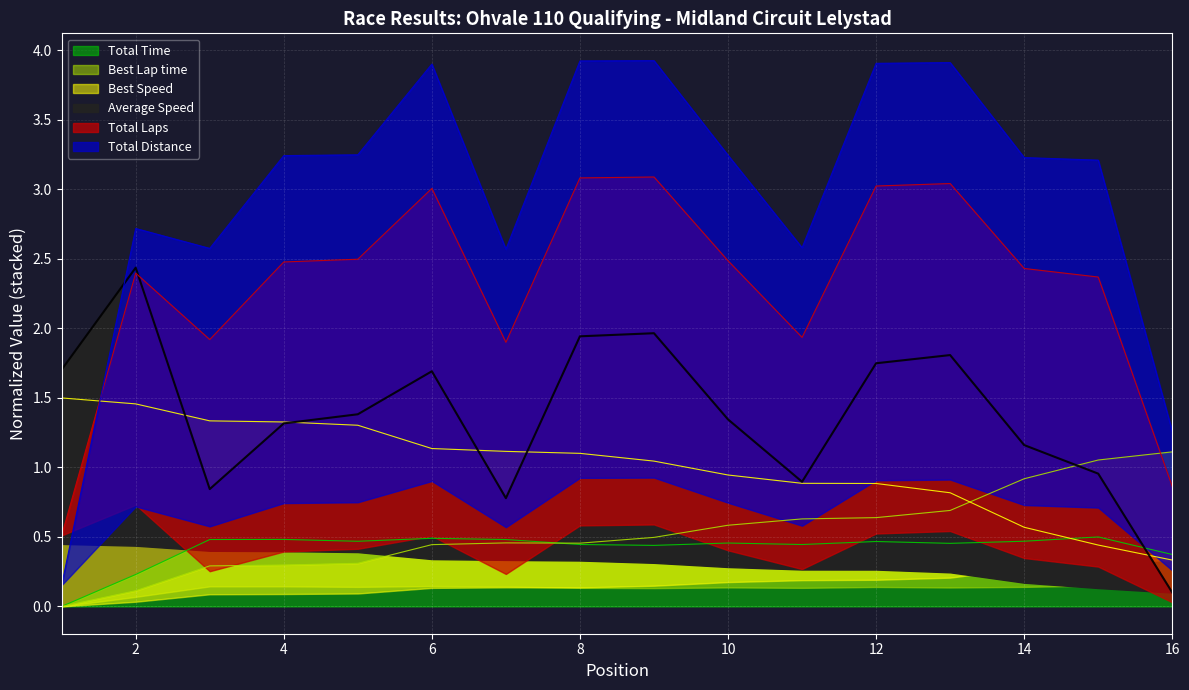

What is the spread (max minus min) of values at 7?

2.1